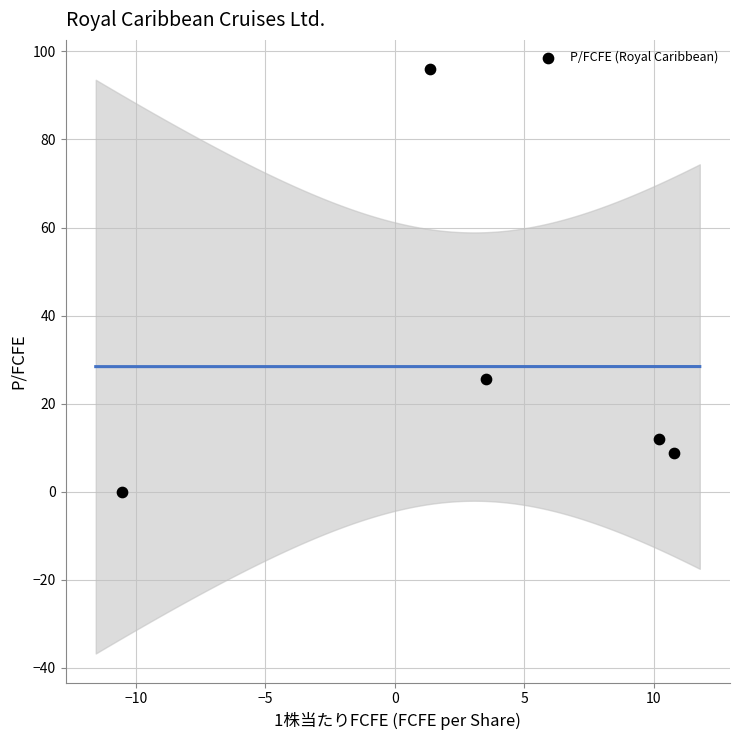

What Y value in the scatter plot is closest to 47?

25.5